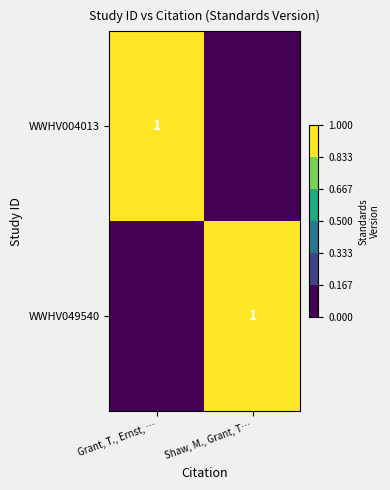

The value of WWHV049540 at Shaw, M., Grant, T… is 2. True or false?

False